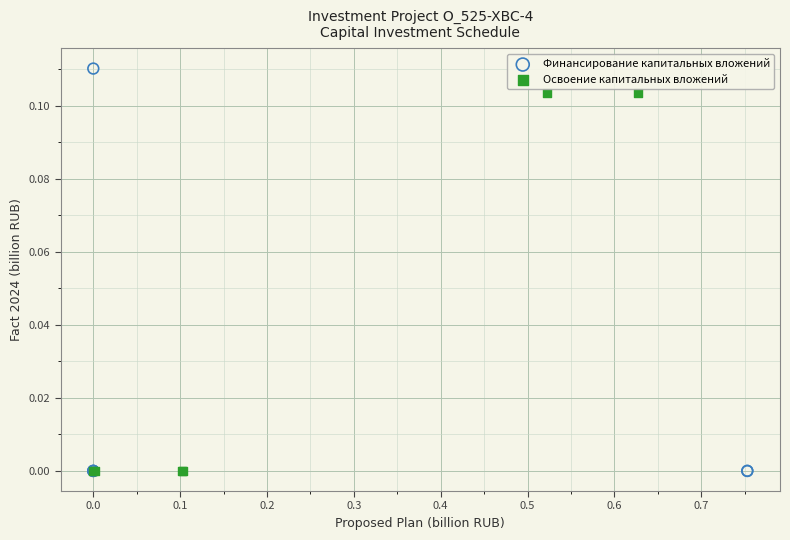

Which series has the widest spread of Y values?

Финансирование капитальных вложений